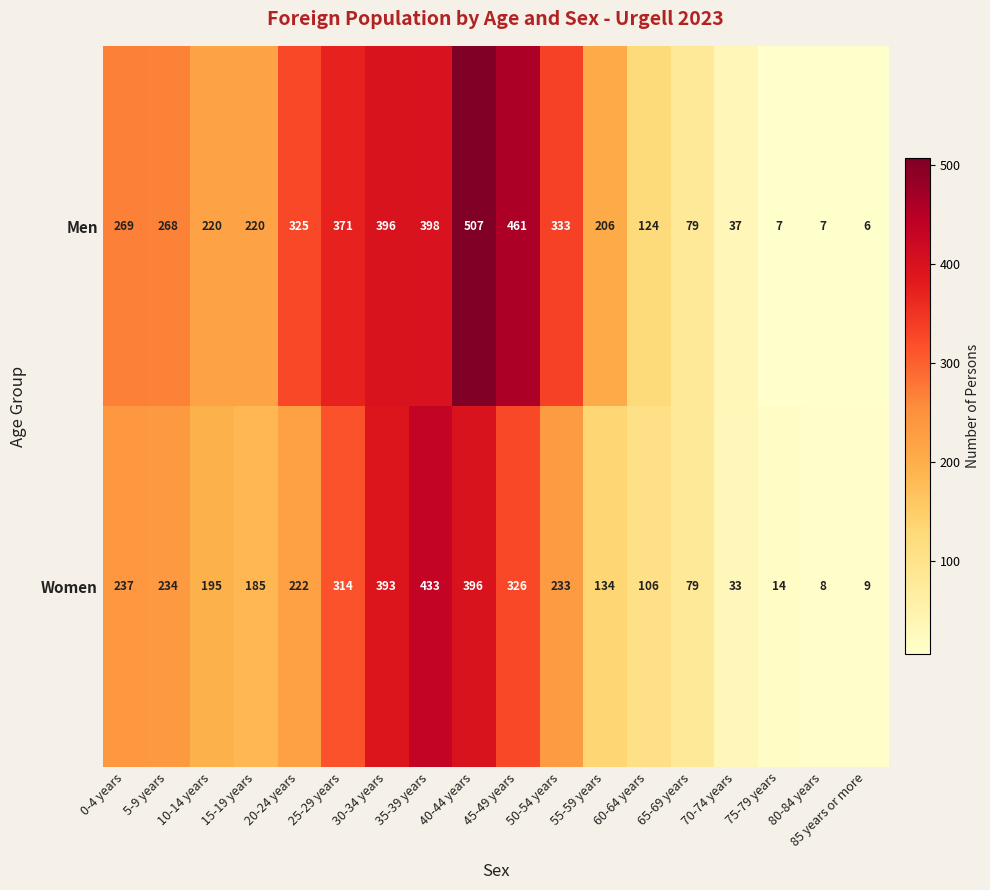

At which label is Women closest to 220?

20-24 years